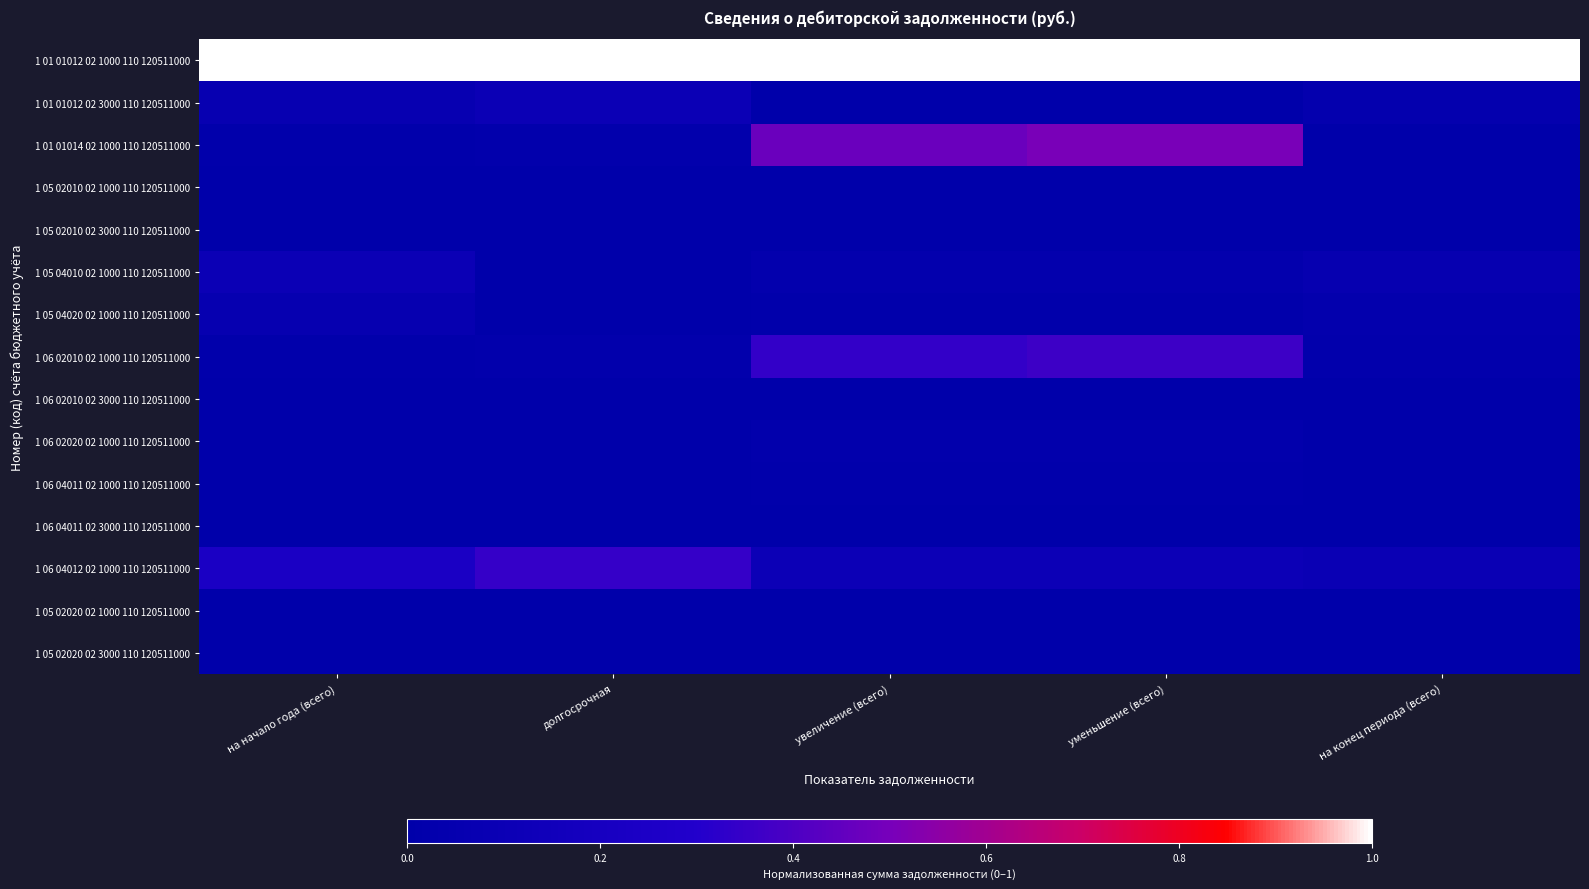

Which label corresponds to the smallest value in the chart?

увеличение (всего)